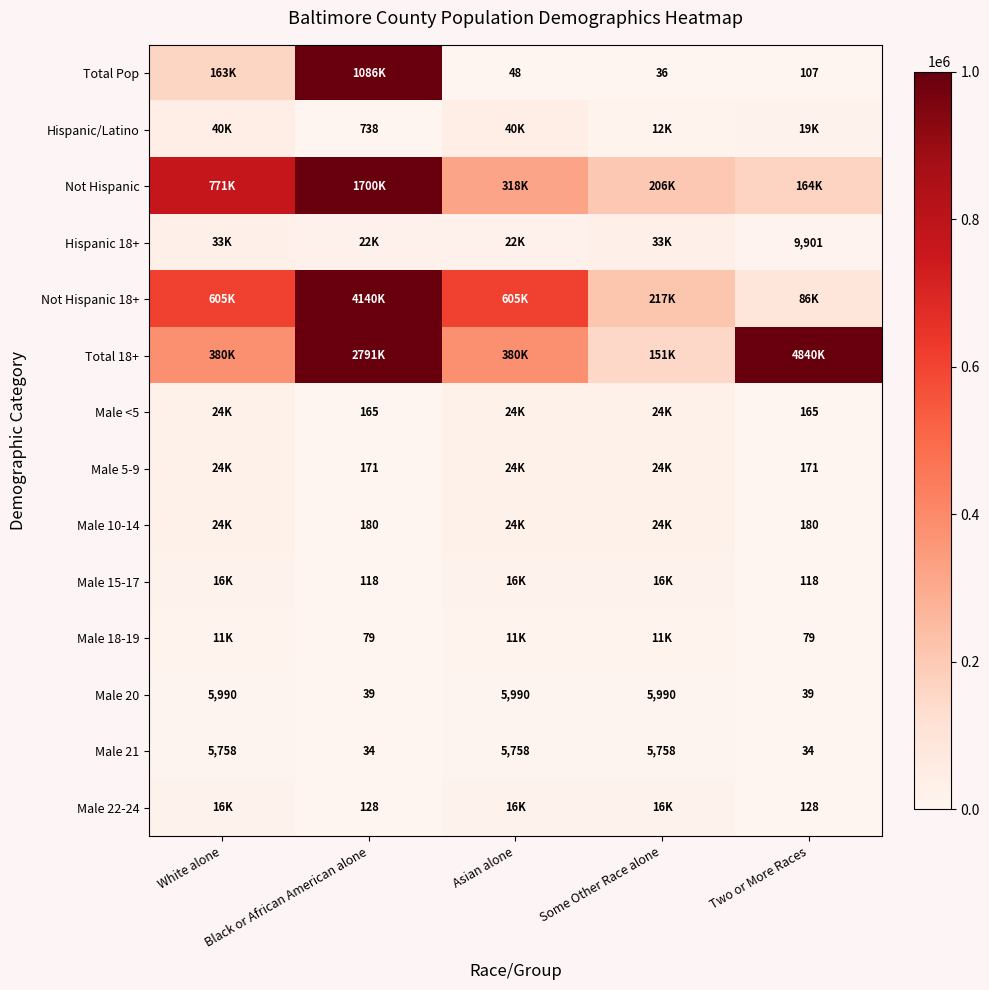

At which category is the sum across all series the highest?

Black or African American alone